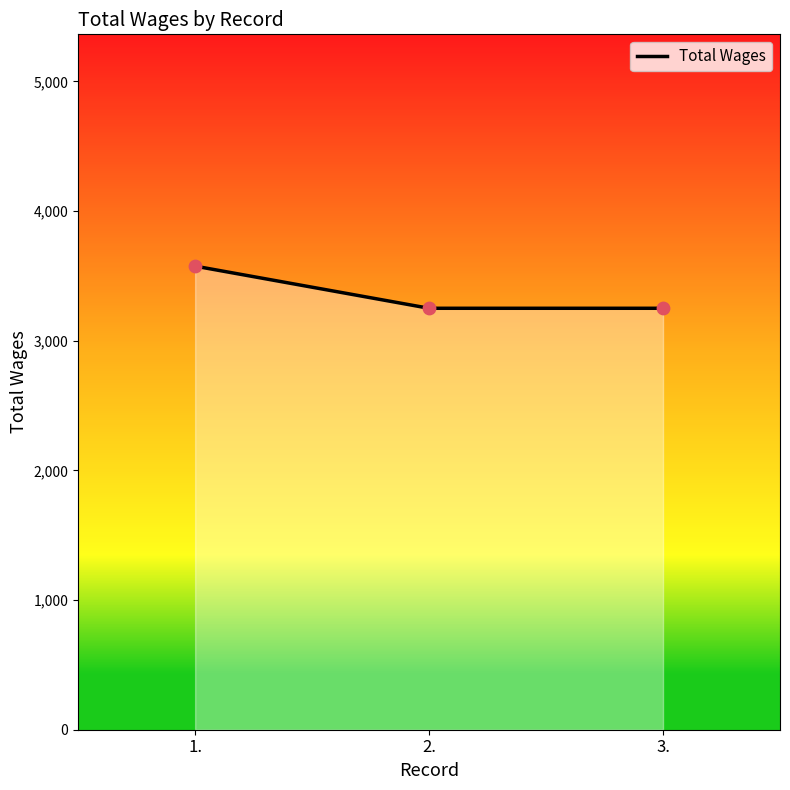

Approximately how many times larger is the value at 2. compared to 3.?

1.0